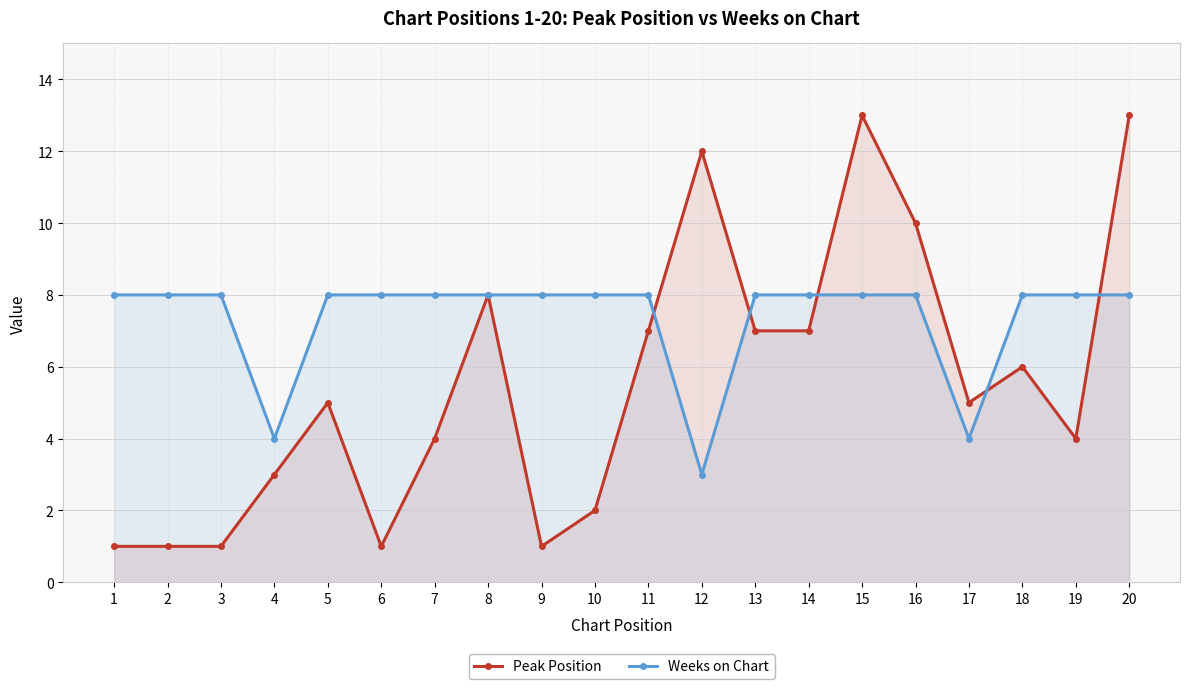

What are all the series names shown in the legend?

Peak Position, Weeks on Chart